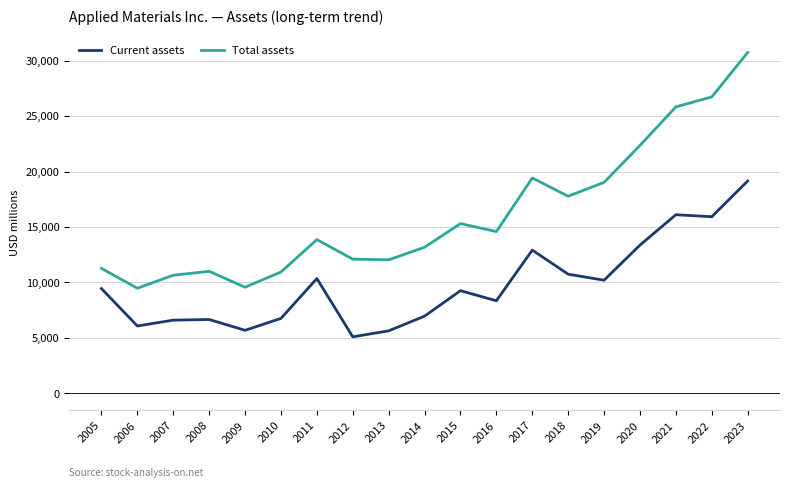

Is it true that Current assets equals 5642 at 2013?

True